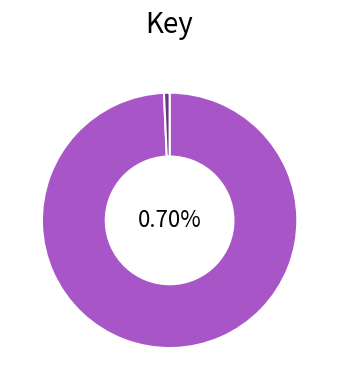

Is there a majority slice in this chart?

Yes